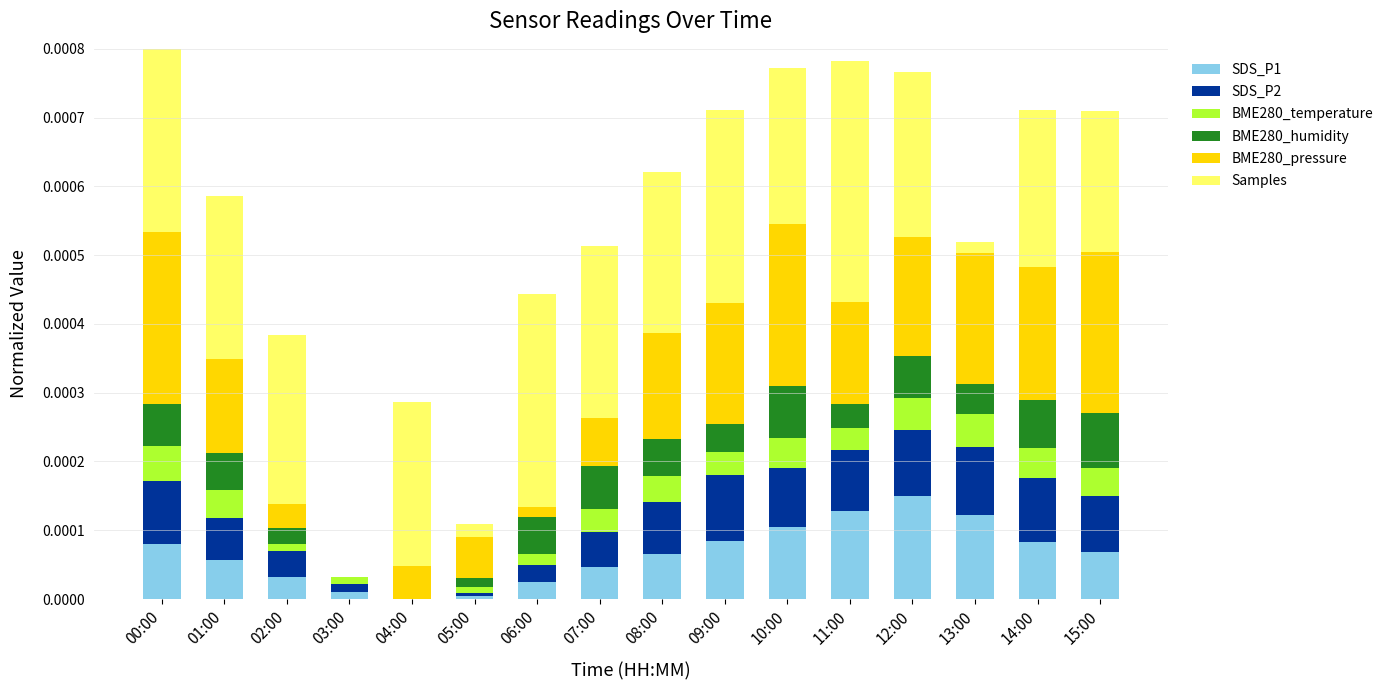

Which series has the widest spread of values?

Samples